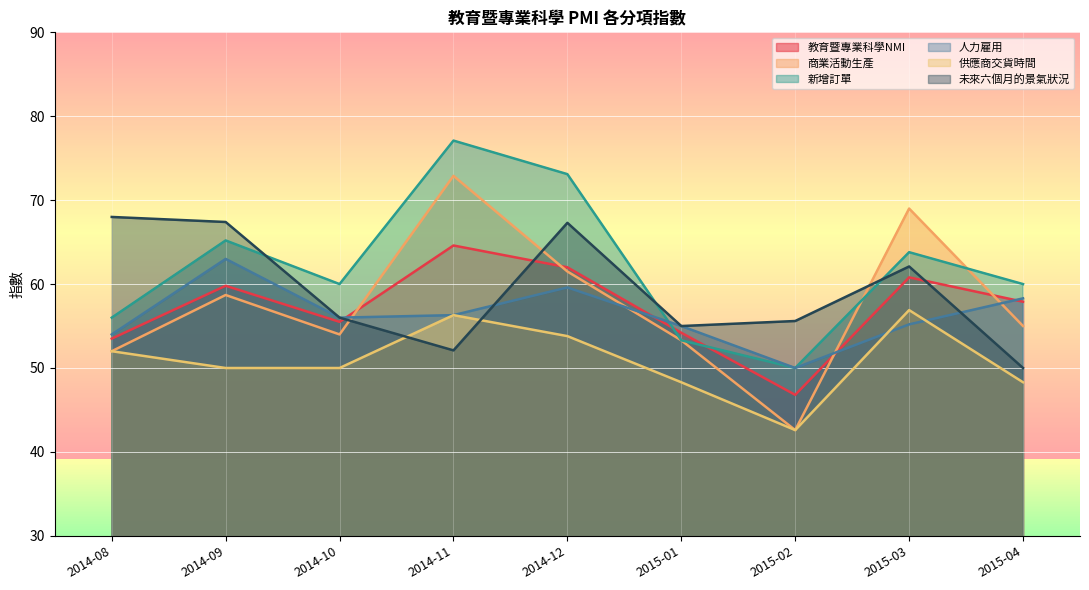

Which series has the widest spread of values?

商業活動生產